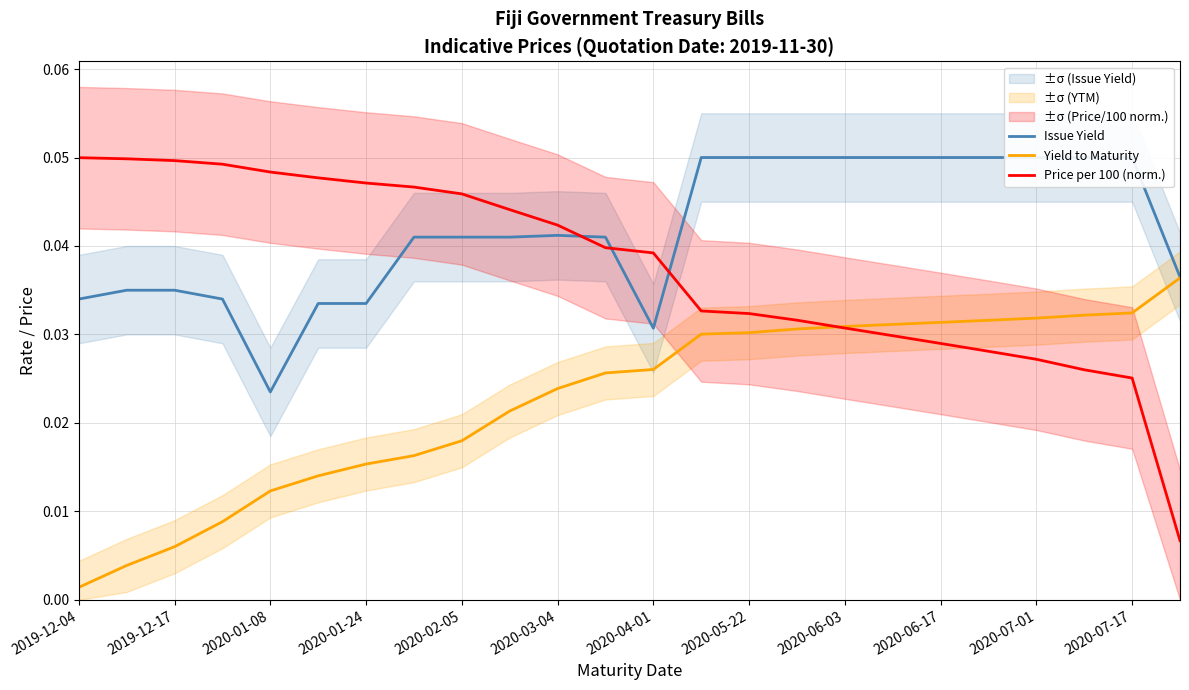

Rank the series by their average value, from lowest to highest.

Yield to Maturity, Price per 100 (norm.), Issue Yield